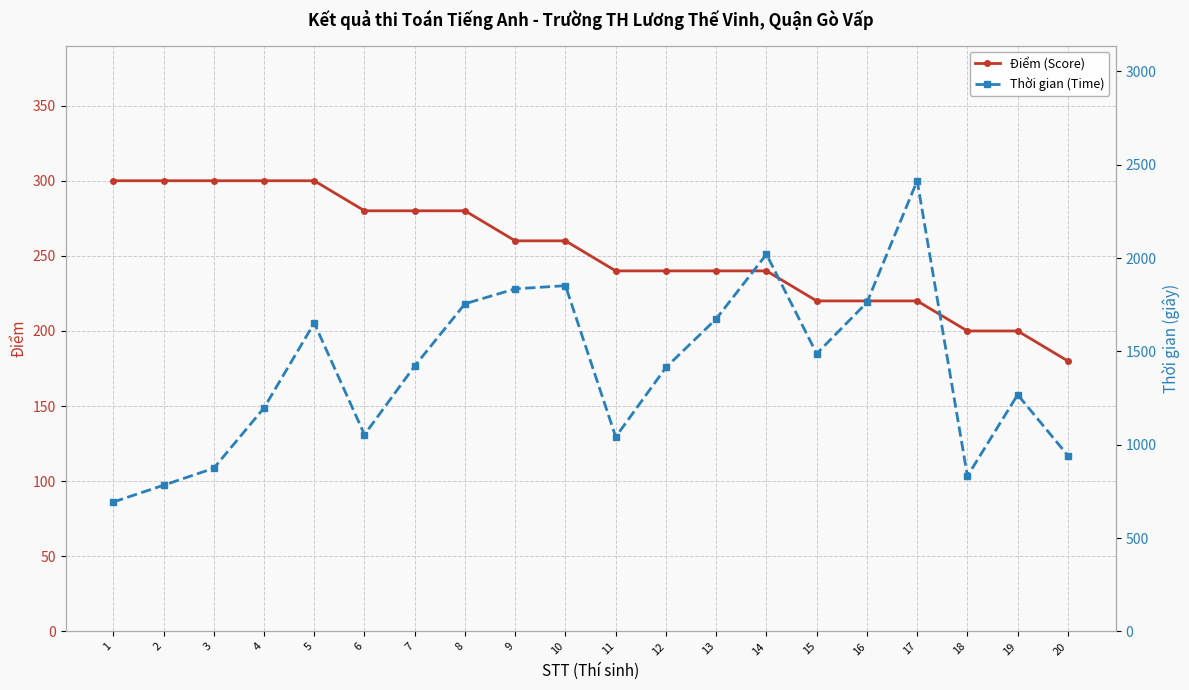

True or false: Thời gian (Time) and Điểm (Score) intersect in this chart.

False